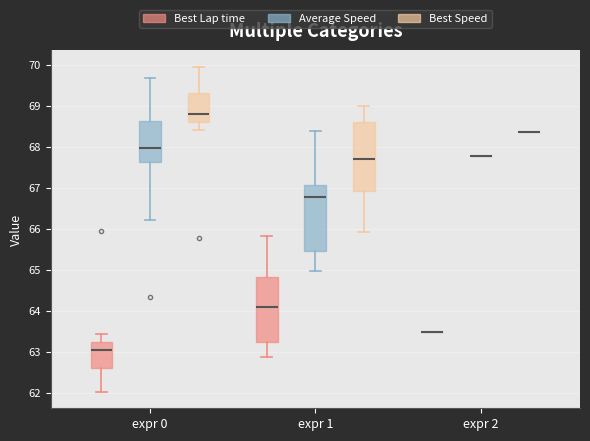

Where does the median line of the box for expr 0 (Average Speed) sit on the y-axis? The values are not printed on the chart, so give them approximately, as read against the axis.

68.0